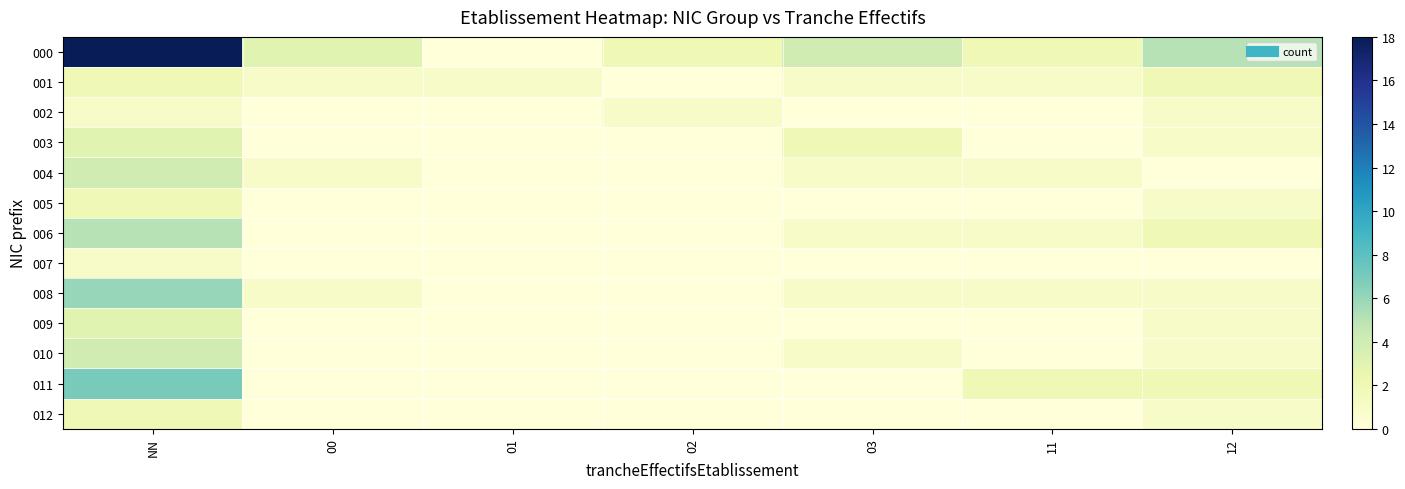

Reading left to right, what are all the values shown in this chart?

000: NN=18	00=3	01=0	02=2	03=4	11=2	12=5
001: NN=2	00=1	01=1	02=0	03=1	11=1	12=2
002: NN=1	00=0	01=0	02=1	03=0	11=0	12=1
003: NN=3	00=0	01=0	02=0	03=2	11=0	12=1
004: NN=4	00=1	01=0	02=0	03=1	11=1	12=0
005: NN=2	00=0	01=0	02=0	03=0	11=0	12=1
006: NN=5	00=0	01=0	02=0	03=1	11=1	12=2
007: NN=1	00=0	01=0	02=0	03=0	11=0	12=0
008: NN=6	00=1	01=0	02=0	03=1	11=1	12=1
009: NN=3	00=0	01=0	02=0	03=0	11=0	12=1
010: NN=4	00=0	01=0	02=0	03=1	11=0	12=1
011: NN=7	00=0	01=0	02=0	03=0	11=2	12=2
012: NN=2	00=0	01=0	02=0	03=0	11=0	12=1